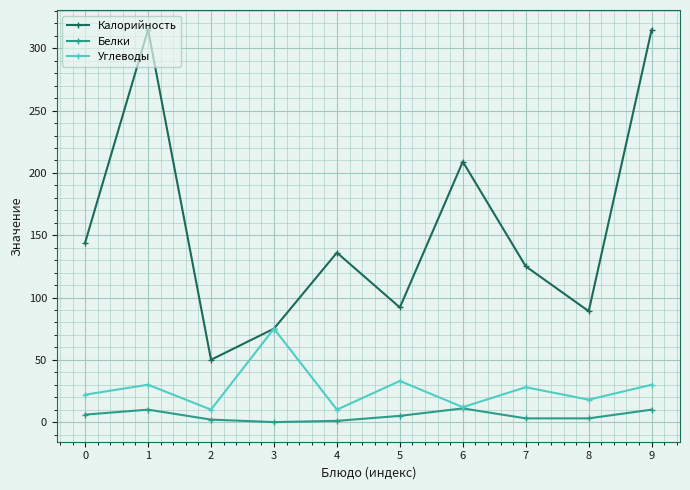

What is the value of the Углеводы point at the 5th from the left?

10